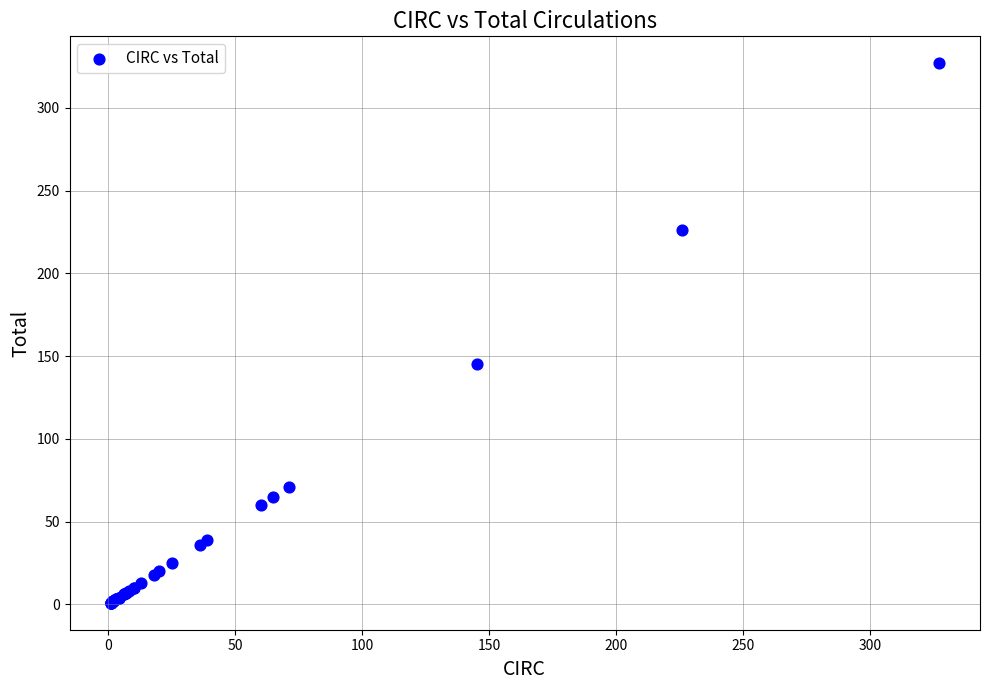

What Y value in the scatter plot is closest to 164?

145